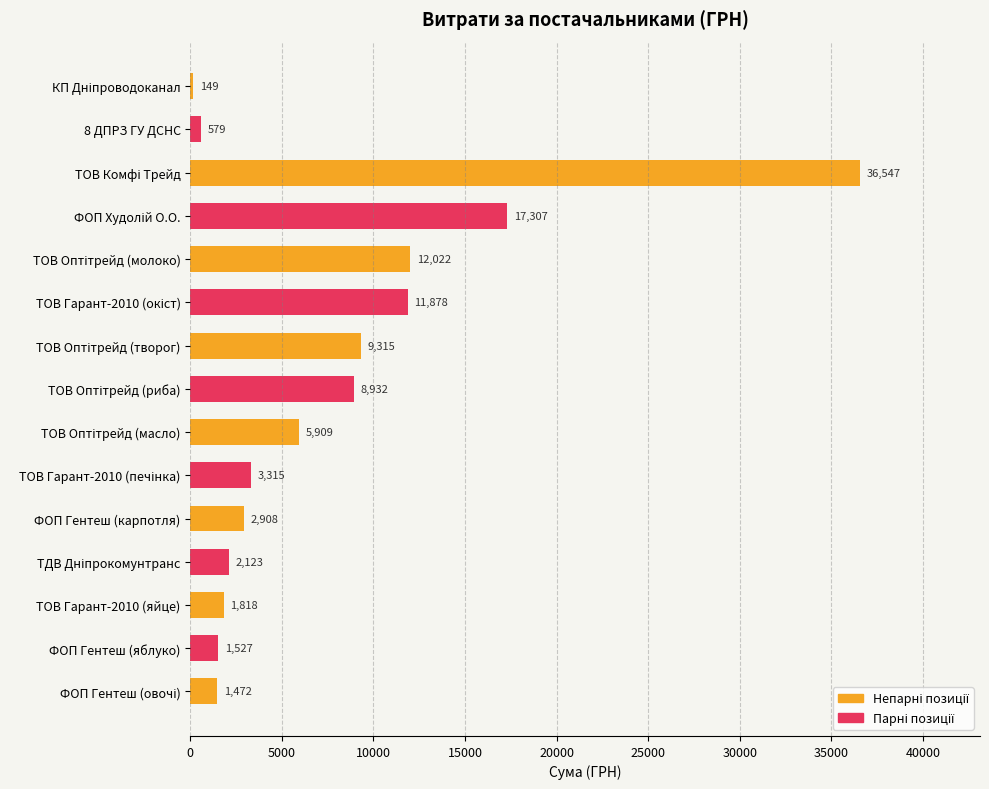

True or false: the data shows 5168.6 at ФОП Гентеш (карпотля).

False